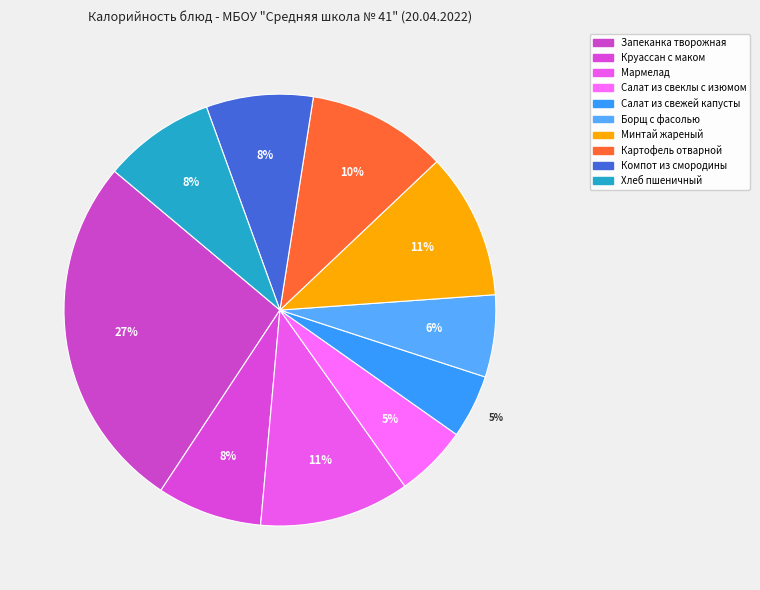

Is there any slice that represents more than half of the pie?

No